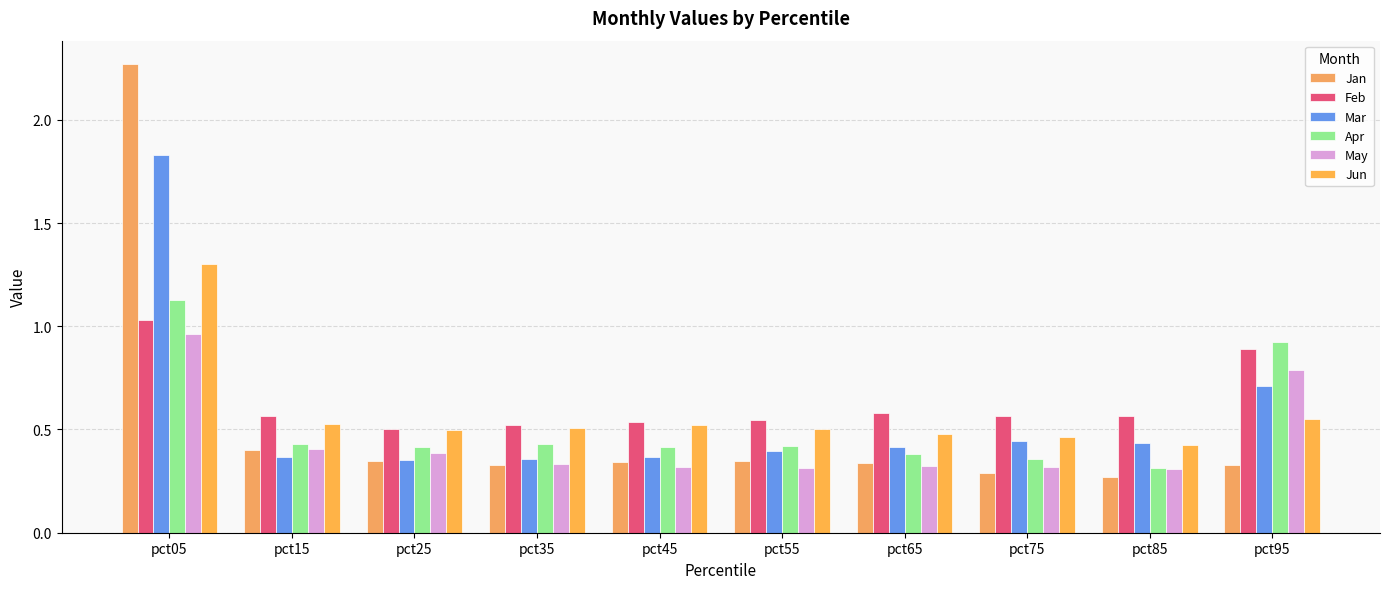

What is the value of the Jan bar at the 7th from the left?

0.3